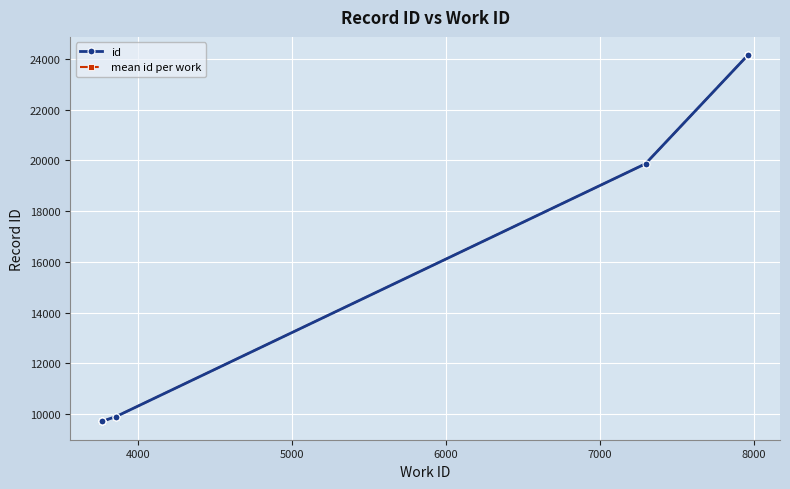

Where is the data nearest to the value 16929?

7296